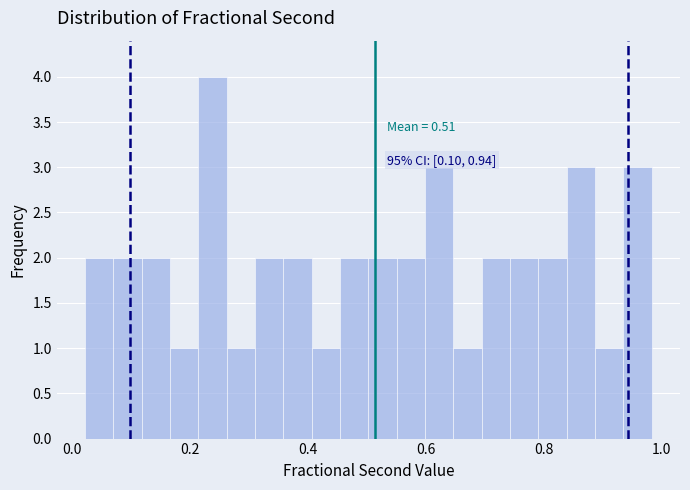

Read against the x-axis, roughly where is the centre of the tallest bar?

0.24